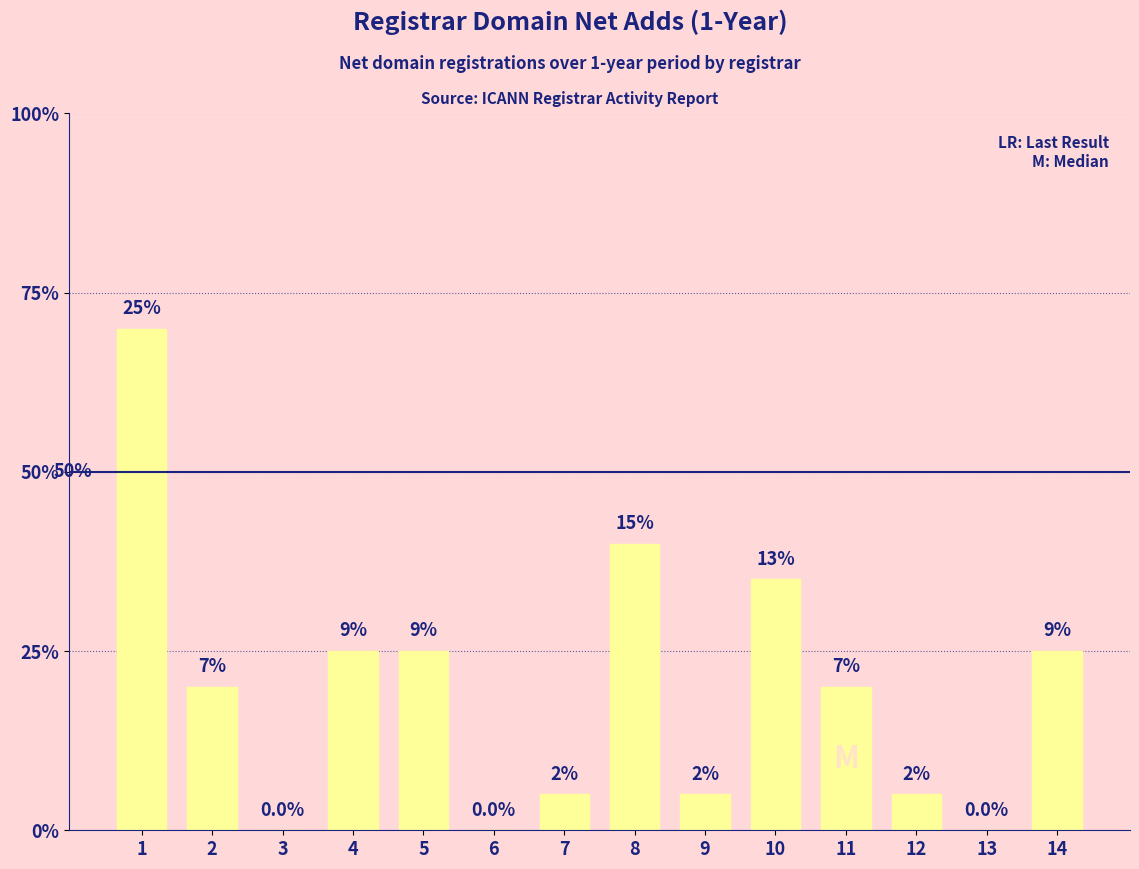

Does the chart contain any negative values?

No